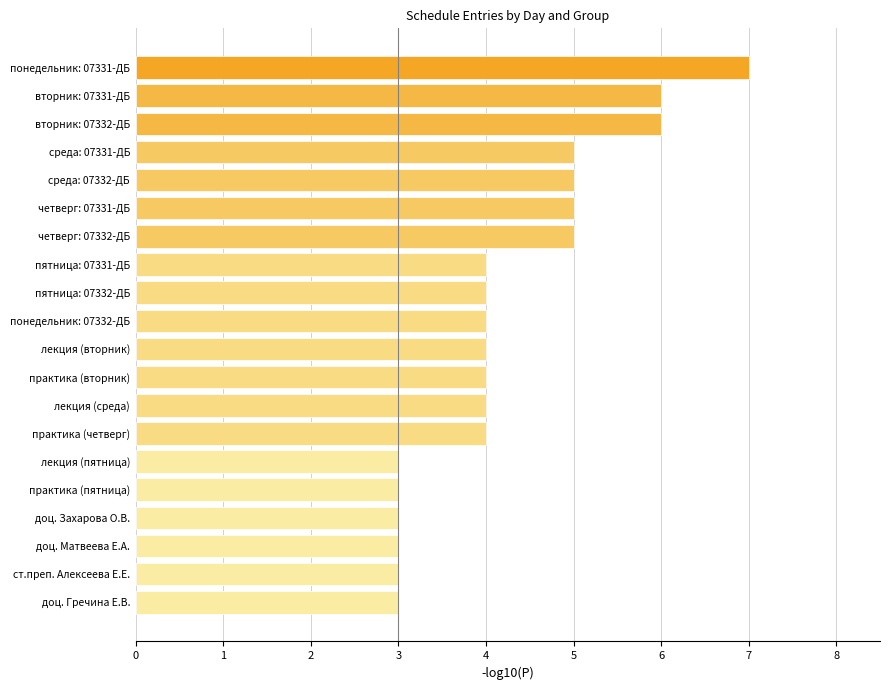

The value at практика (пятница) is 3. True or false?

True